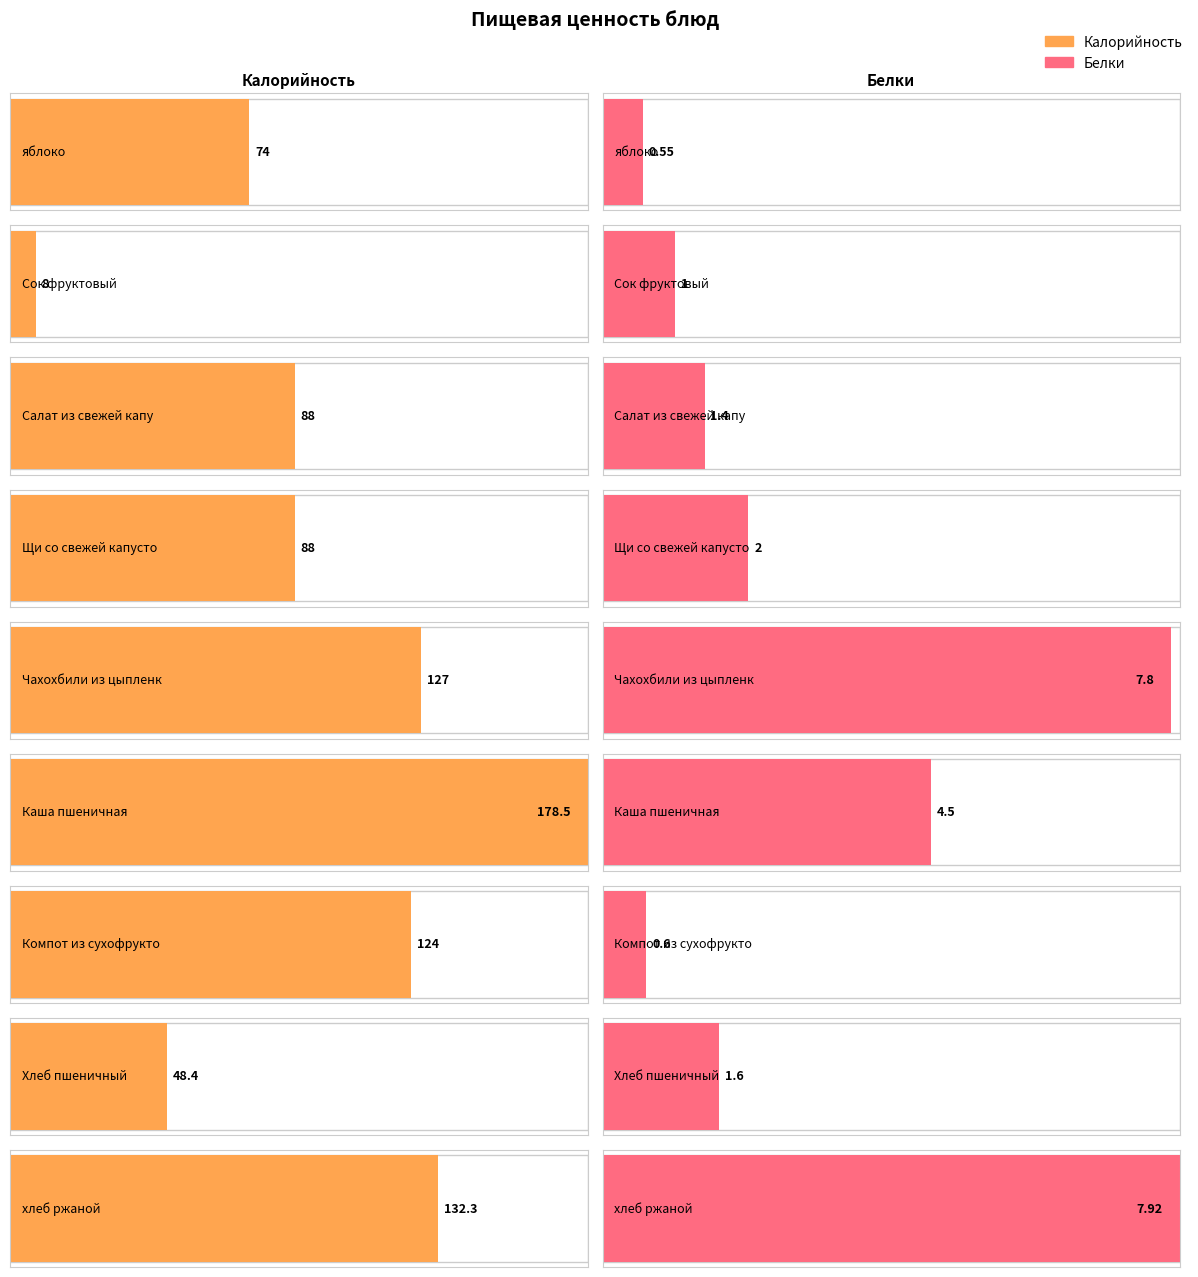

What is the value of the Белки bar at the 1st from the left?

0.6